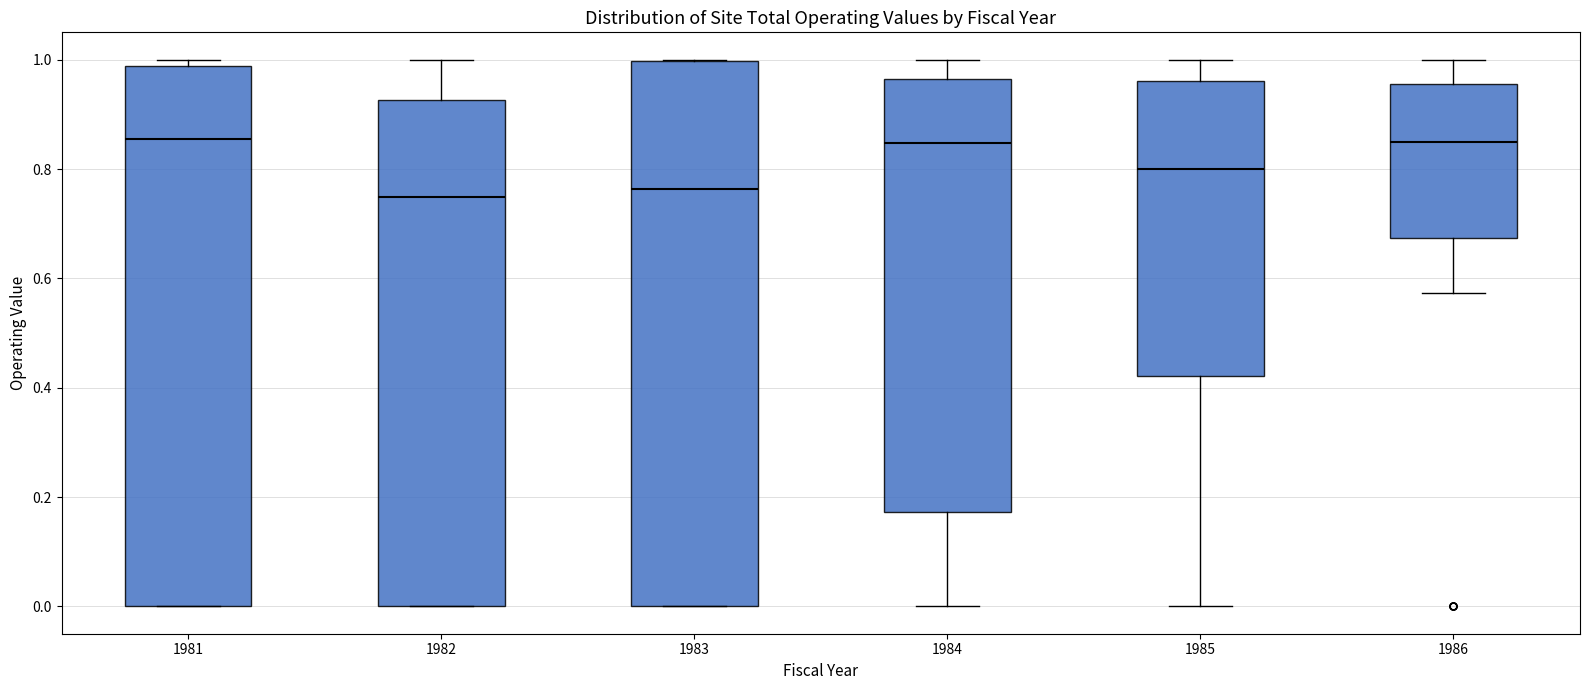

Reading left to right, transcribe this box plot: for each box, give where its median line is, the range the box spans, and where its two whiskers end, as read against the y-axis. The values are not printed on the chart, so give them approximately, as read against the axis.

1981: median 0.86, box 0.00 to 0.98, whiskers 0.00 to 1.00
1982: median 0.74, box 0.00 to 0.92, whiskers 0.00 to 1.00
1983: median 0.76, box 0.00 to 1.00, whiskers 0.00 to 1.00
1984: median 0.84, box 0.18 to 0.96, whiskers 0.00 to 1.00
1985: median 0.80, box 0.42 to 0.96, whiskers 0.00 to 1.00
1986: median 0.84, box 0.68 to 0.96, whiskers 0.58 to 1.00